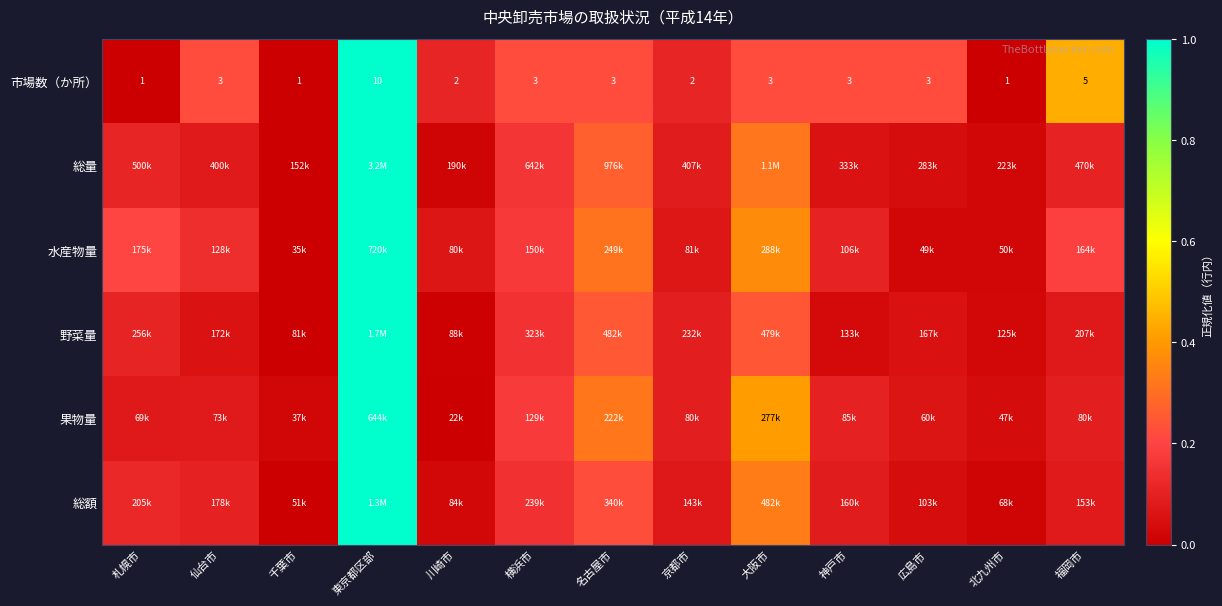

At which label is 市場数（か所） closest to 5?

福岡市